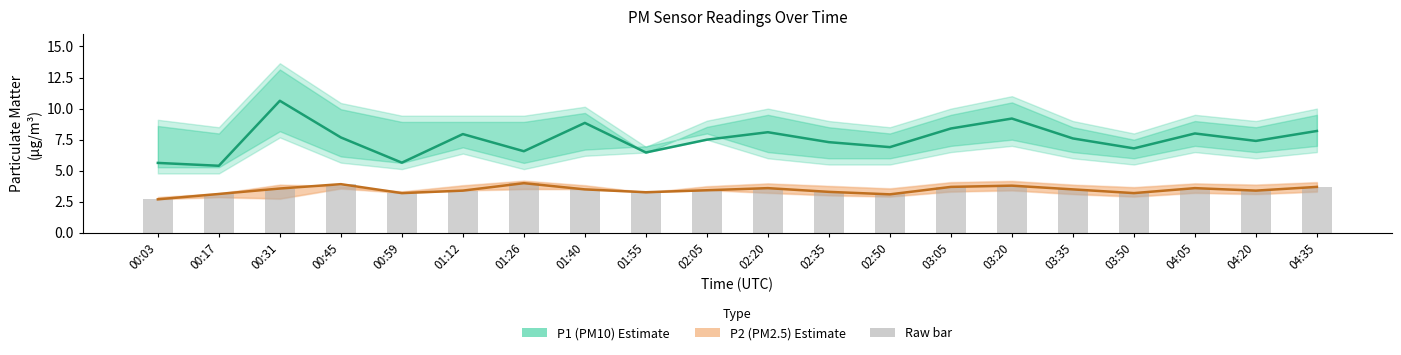

How many groups of bars are there?

20